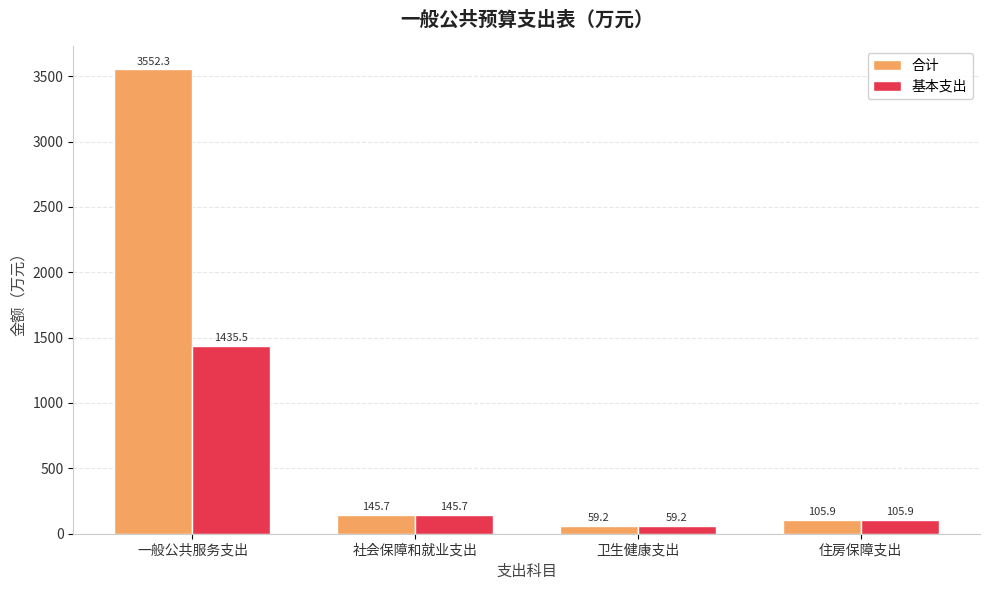

Is the value of 基本支出 at 住房保障支出 greater than the value of 合计 at 社会保障和就业支出?

No